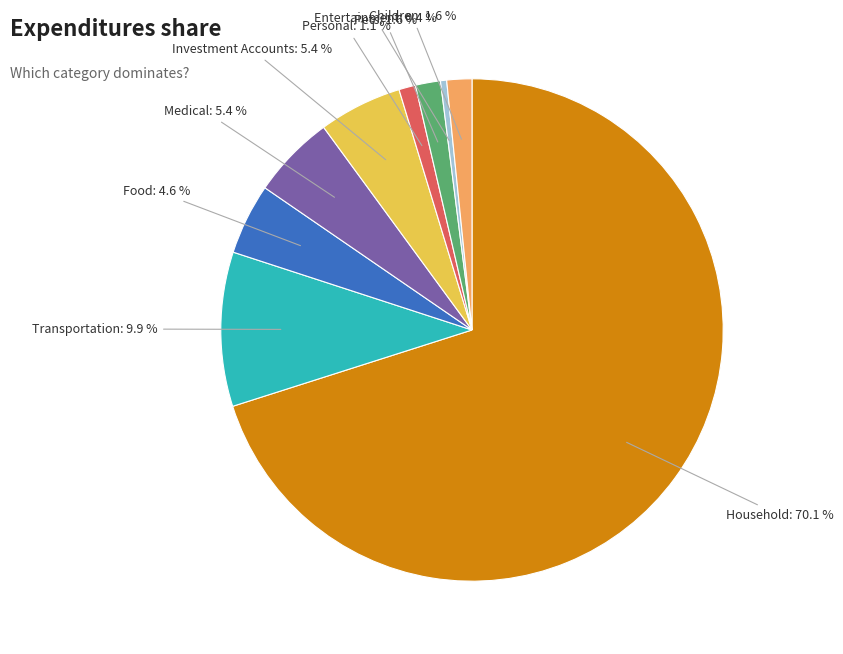

Which slice is the smallest?

Entertainment